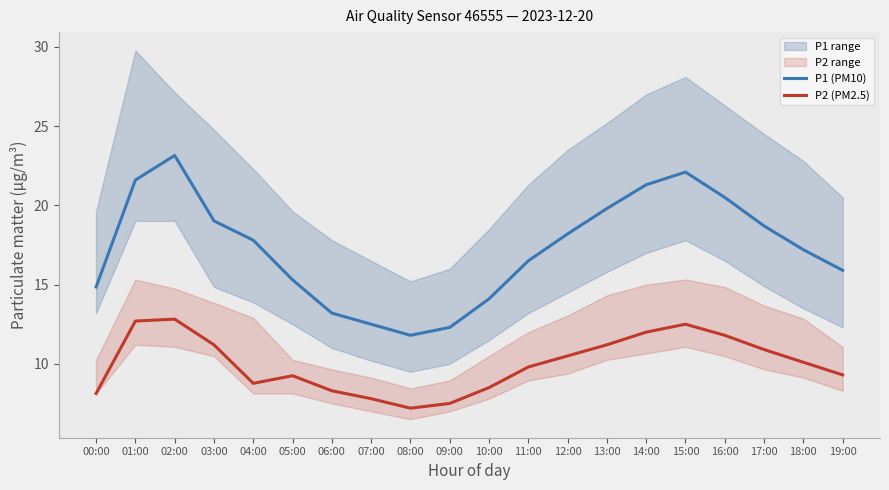

Reading left to right, transcribe all the data shown in this chart.

P1 (PM10): 14.8	21.6	23.1	19.0	17.8	15.3	13.2	12.5	11.8	12.3	14.1	16.5	18.2	19.8	21.3	22.1	20.5	18.7	17.2	15.9
P2 (PM2.5): 8.1	12.7	12.8	11.2	8.8	9.2	8.3	7.8	7.2	7.5	8.5	9.8	10.5	11.2	12.0	12.5	11.8	10.9	10.1	9.3